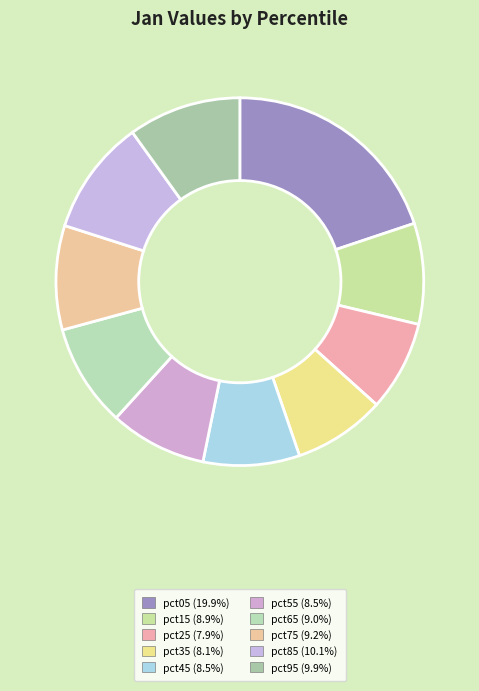

How many slices are in this pie chart?

10